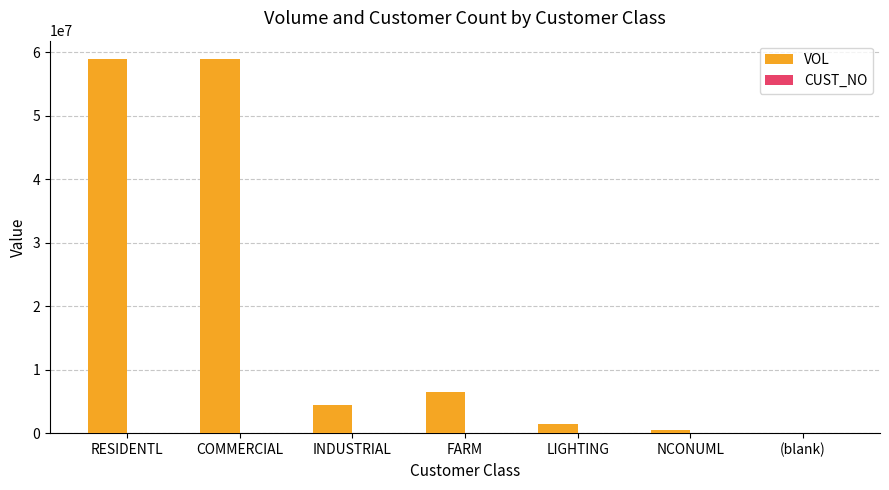

Which series has the largest total across all categories?

VOL